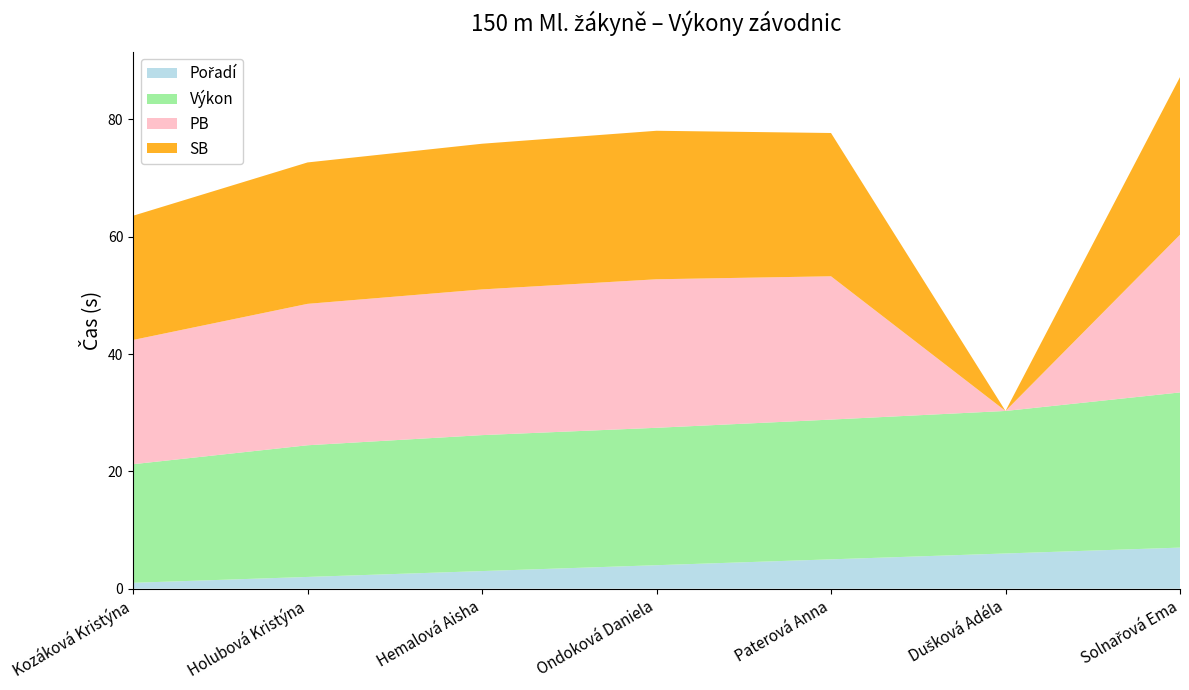

Reading left to right, what are all the values shown in this chart?

Pořadí: Kozáková Kristýna=1.0	Holubová Kristýna=2.0	Hemalová Aisha=3.0	Ondoková Daniela=4.0	Paterová Anna=5.0	Dušková Adéla=6.0	Solnařová Ema=7.0
Výkon: Kozáková Kristýna=20.2	Holubová Kristýna=22.4	Hemalová Aisha=23.2	Ondoková Daniela=23.4	Paterová Anna=23.8	Dušková Adéla=24.3	Solnařová Ema=26.5
PB: Kozáková Kristýna=21.2	Holubová Kristýna=24.1	Hemalová Aisha=24.8	Ondoková Daniela=25.3	Paterová Anna=24.4	Dušková Adéla=0.0	Solnařová Ema=26.9
SB: Kozáková Kristýna=21.2	Holubová Kristýna=24.1	Hemalová Aisha=24.8	Ondoková Daniela=25.3	Paterová Anna=24.4	Dušková Adéla=0.0	Solnařová Ema=26.9